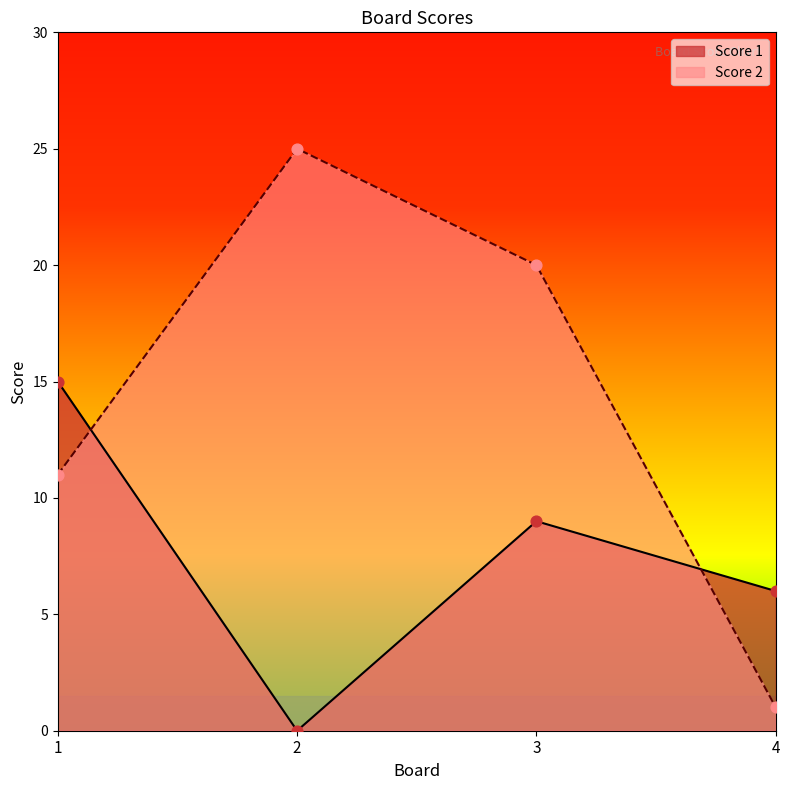

At which category is the sum across all series the highest?

3